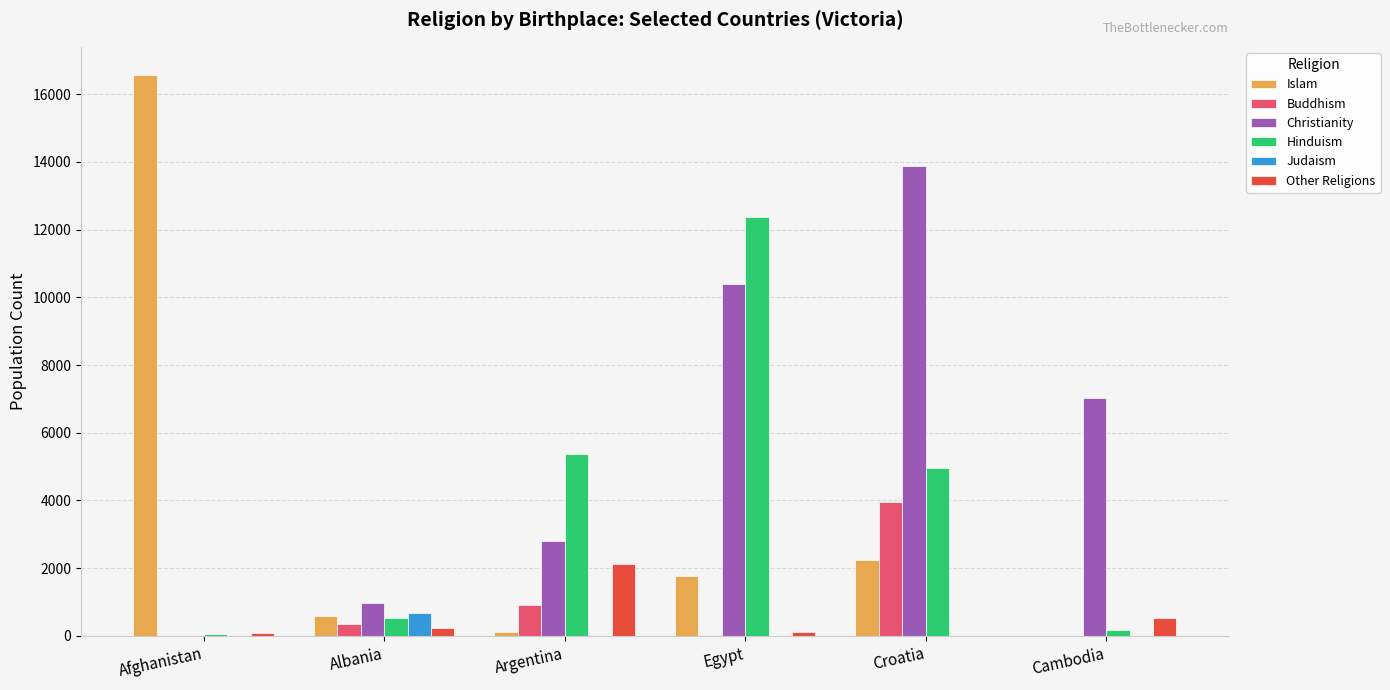

What is the sum of all Other Religions values?

3130